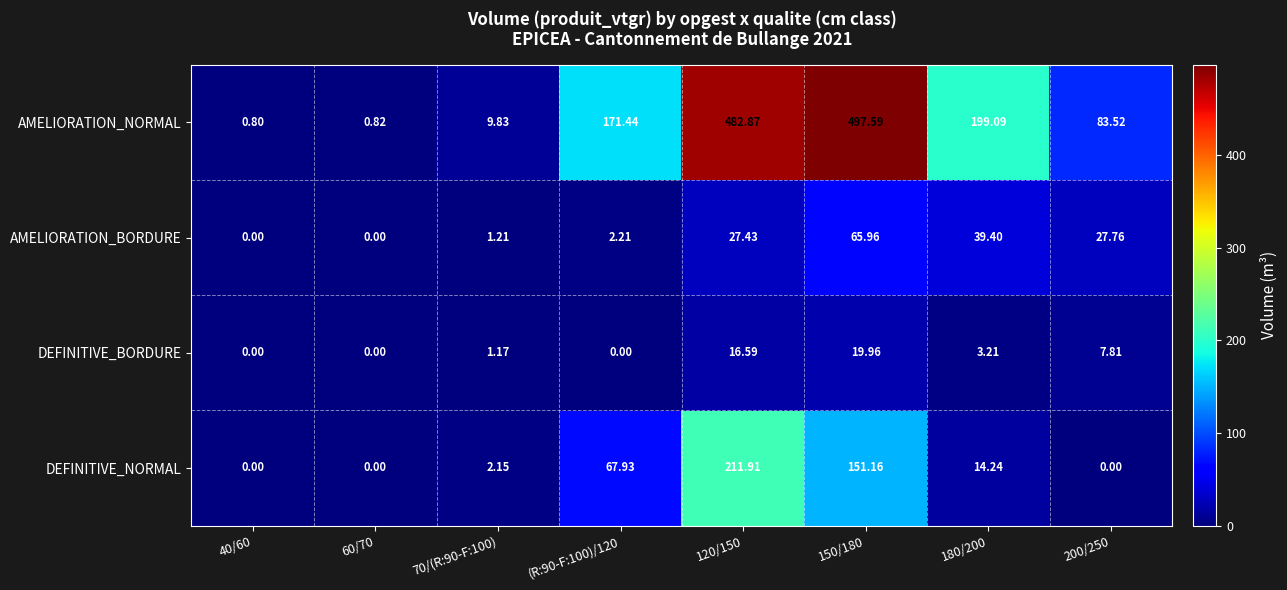

Count the number of categories in the chart.

8